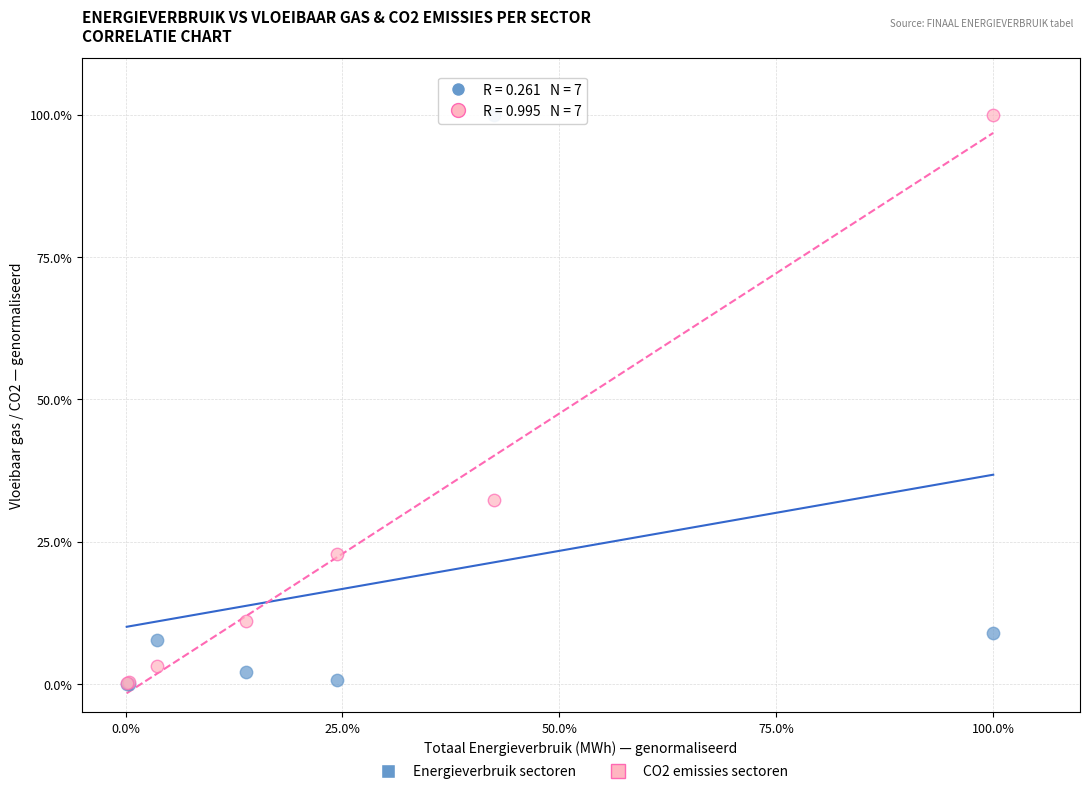

Across all series, what Y value is closest to 50?

32.3